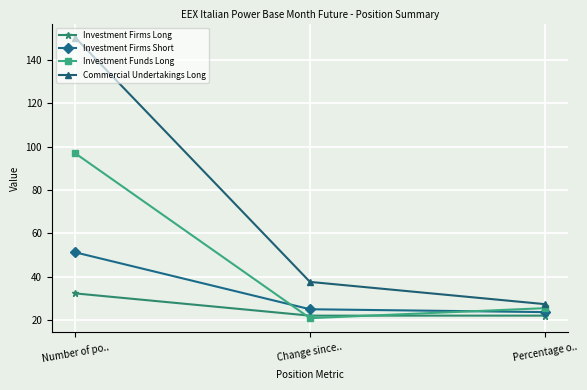

What is the difference between the Commercial Undertakings Long values at Change since.. and Number of po..?

112.7